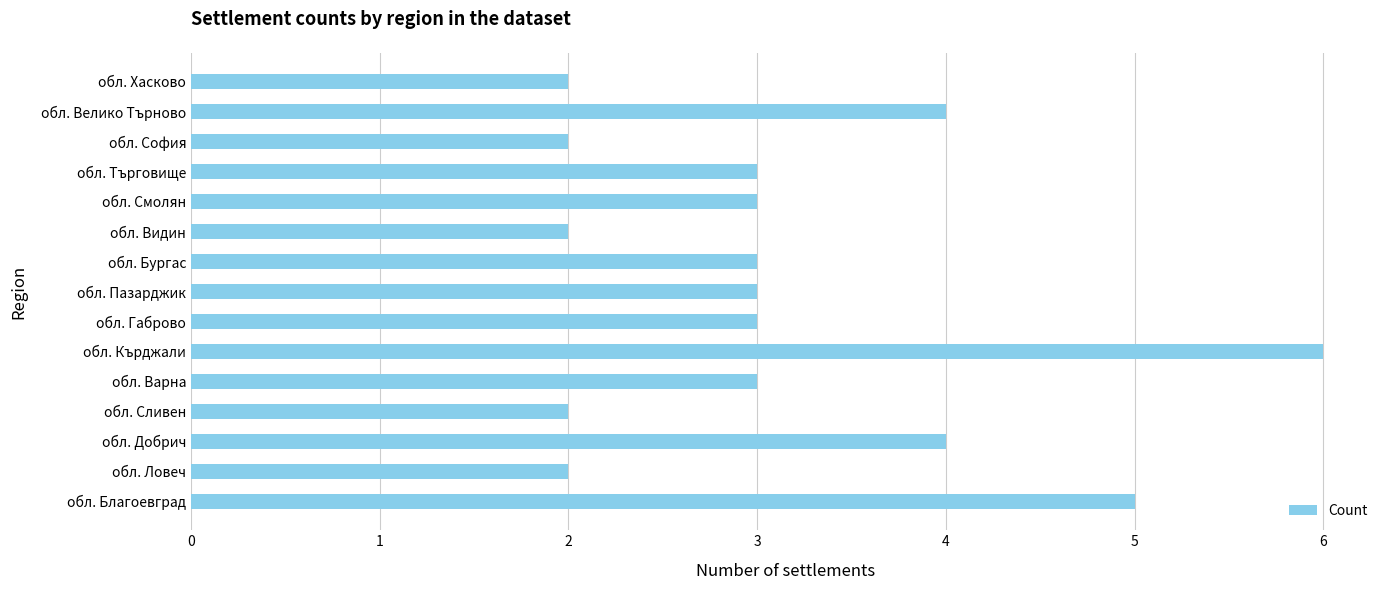

What is the maximum value shown in the chart?

6